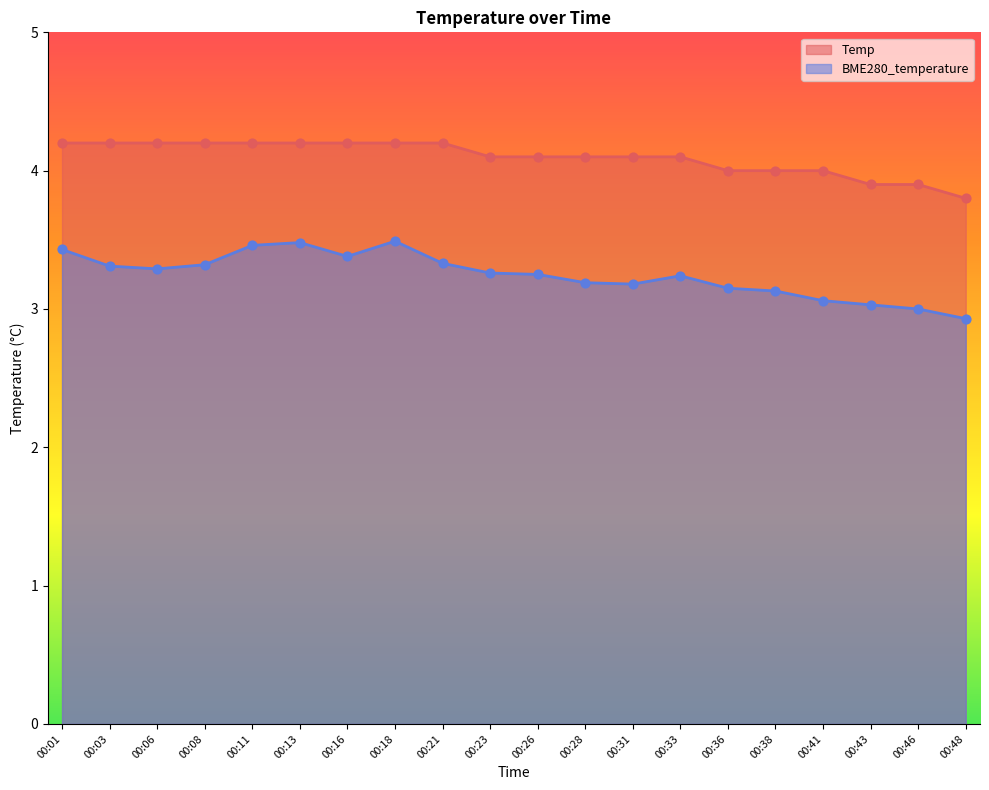

At how many categories does at least one series exceed 3?

20